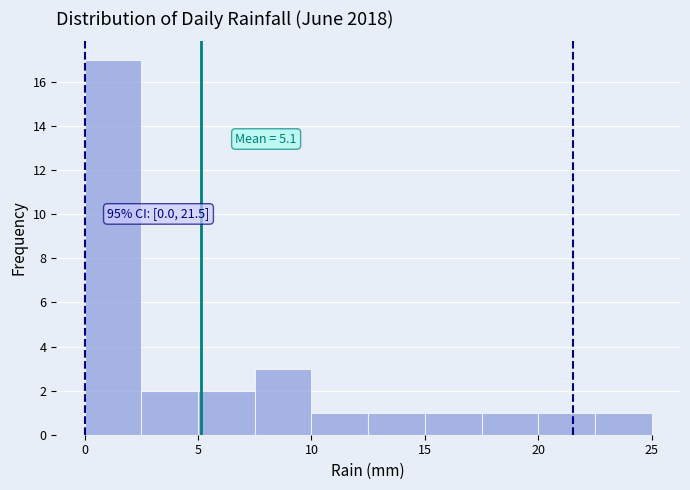

Over which range of the x-axis is the bar tallest?

0.0 to 2.5